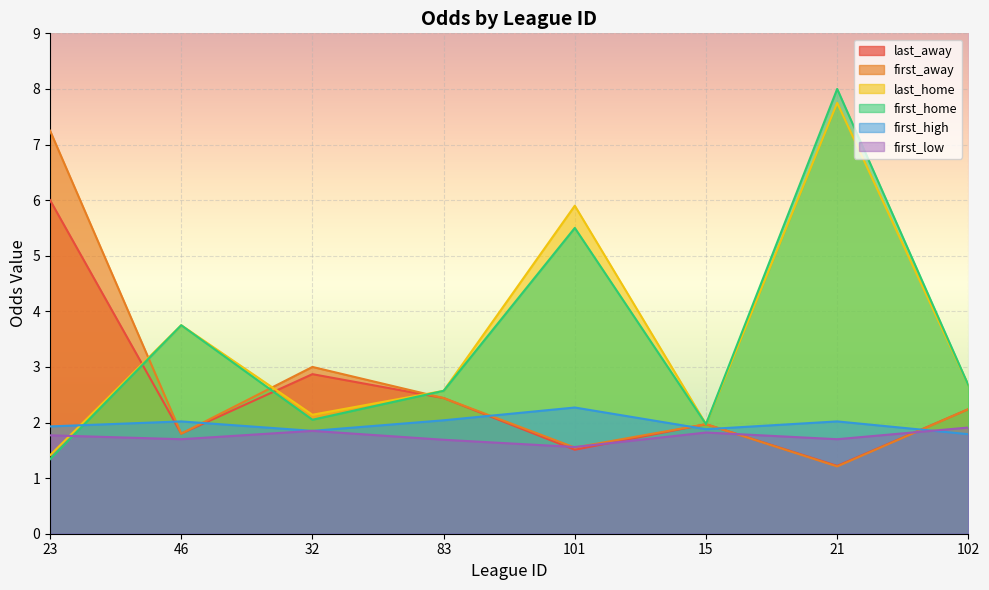

True or false: last_away has a value of 1.8 at 46.

True